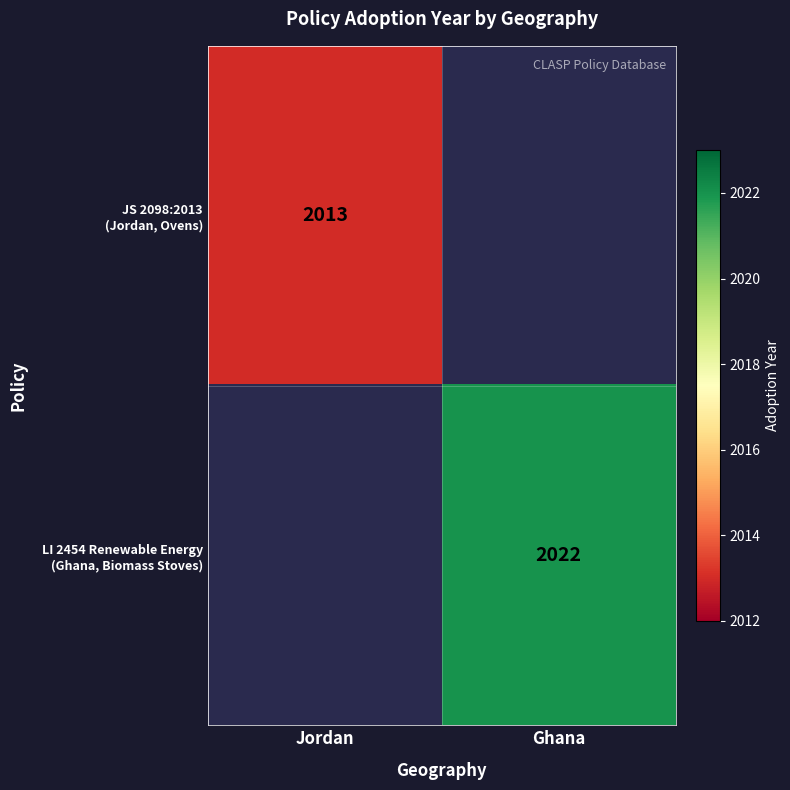

At which label does JS 2098:2013 (Jordan, Ovens) reach its minimum?

Jordan